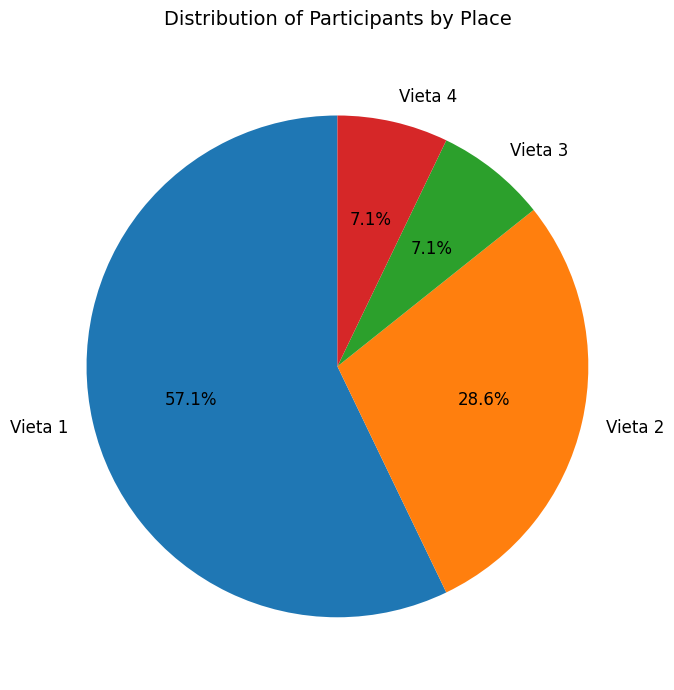

Is there any slice that represents more than half of the pie?

Yes